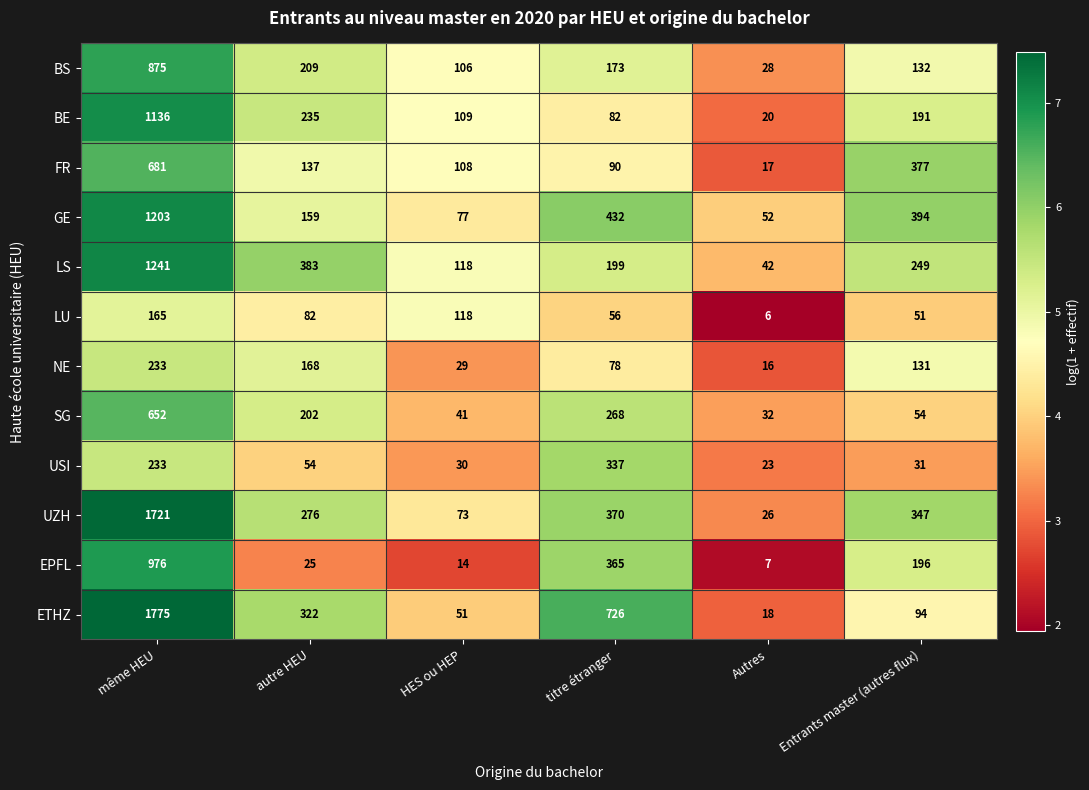

Between autre HEU and titre étranger, which series saw the biggest shift?

ETHZ